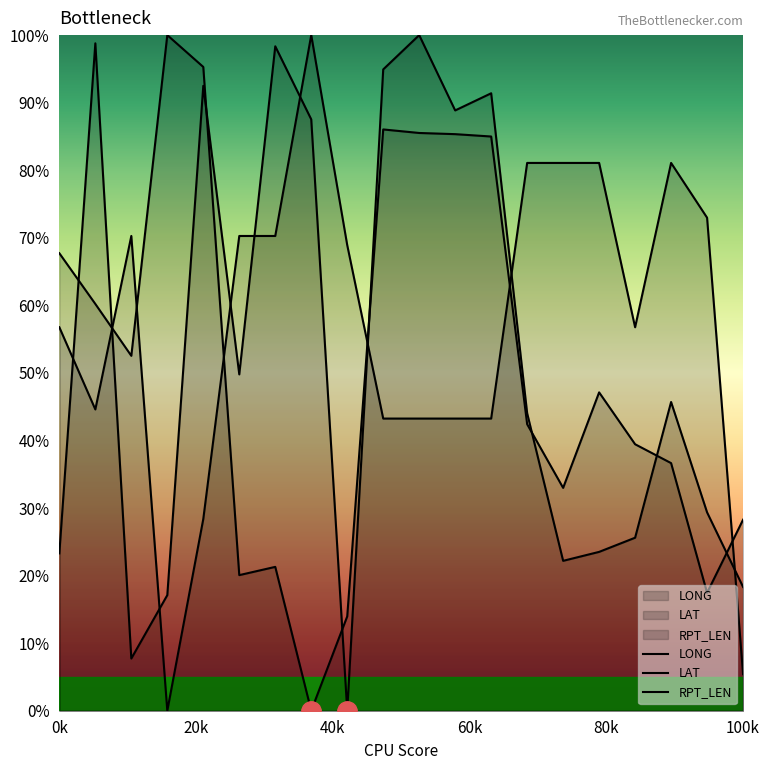

Which series changed the most between 20k and 10?

LAT